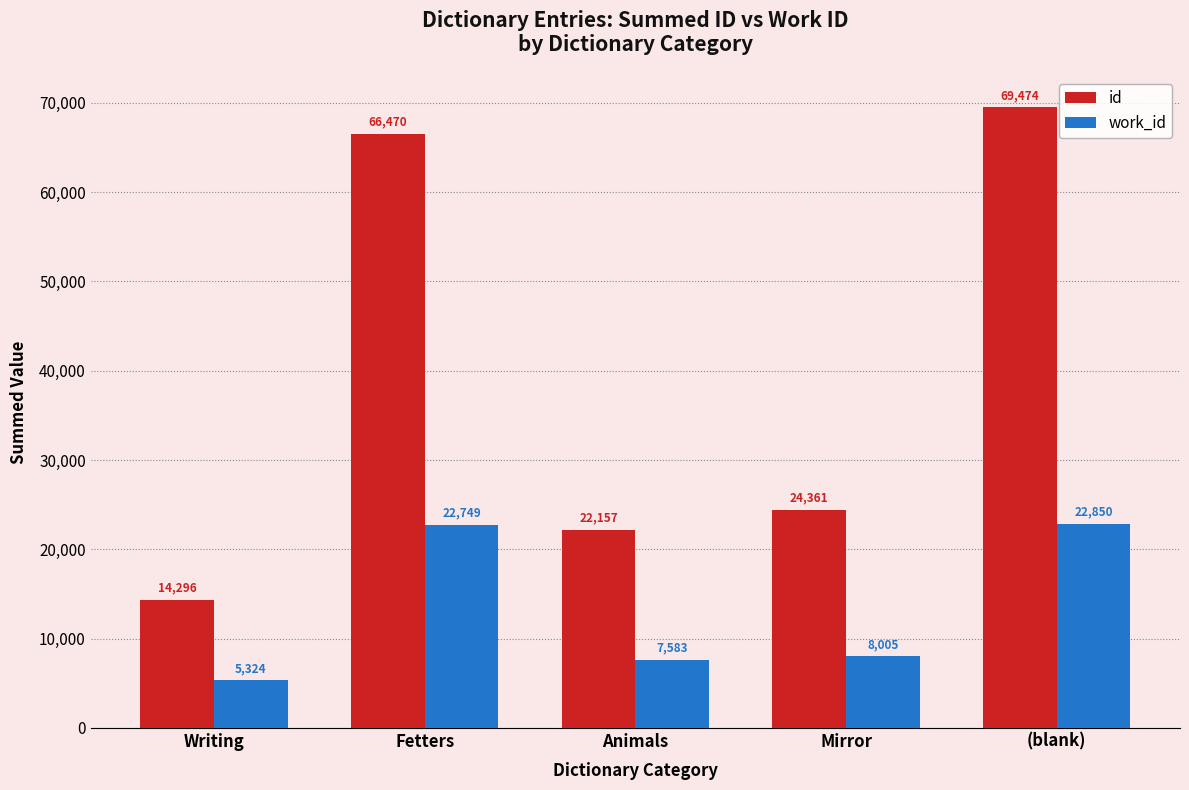

What are all the series names shown in the legend?

id, work_id